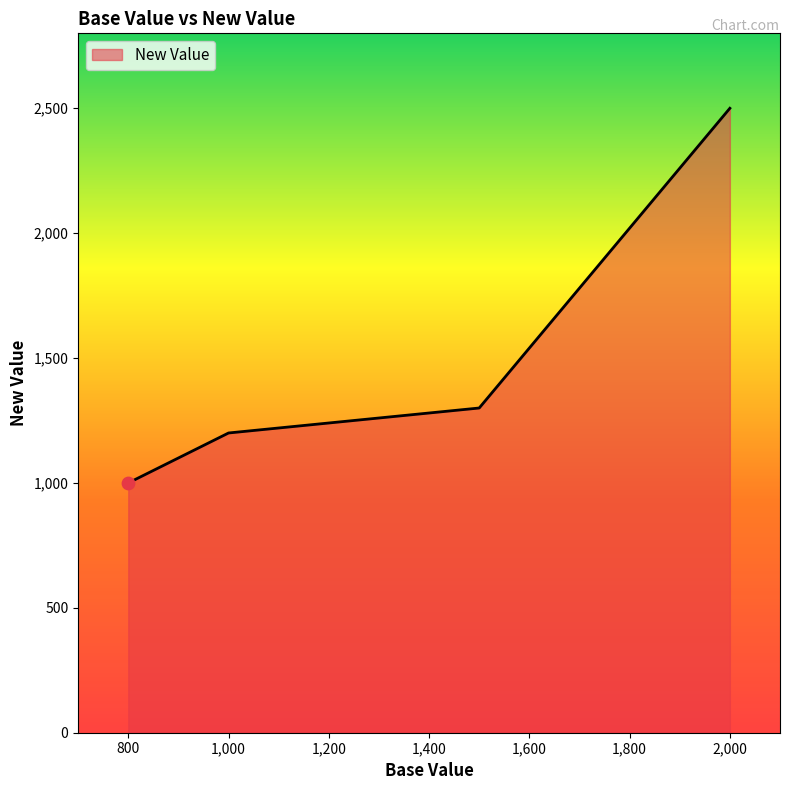

What is the sum of all values?

6000